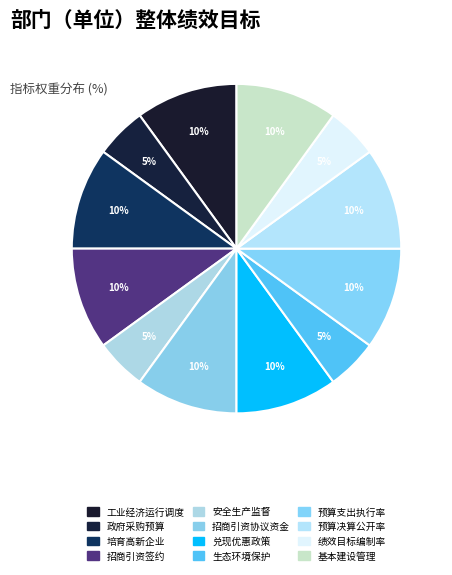

Count the number of slices in the pie.

12